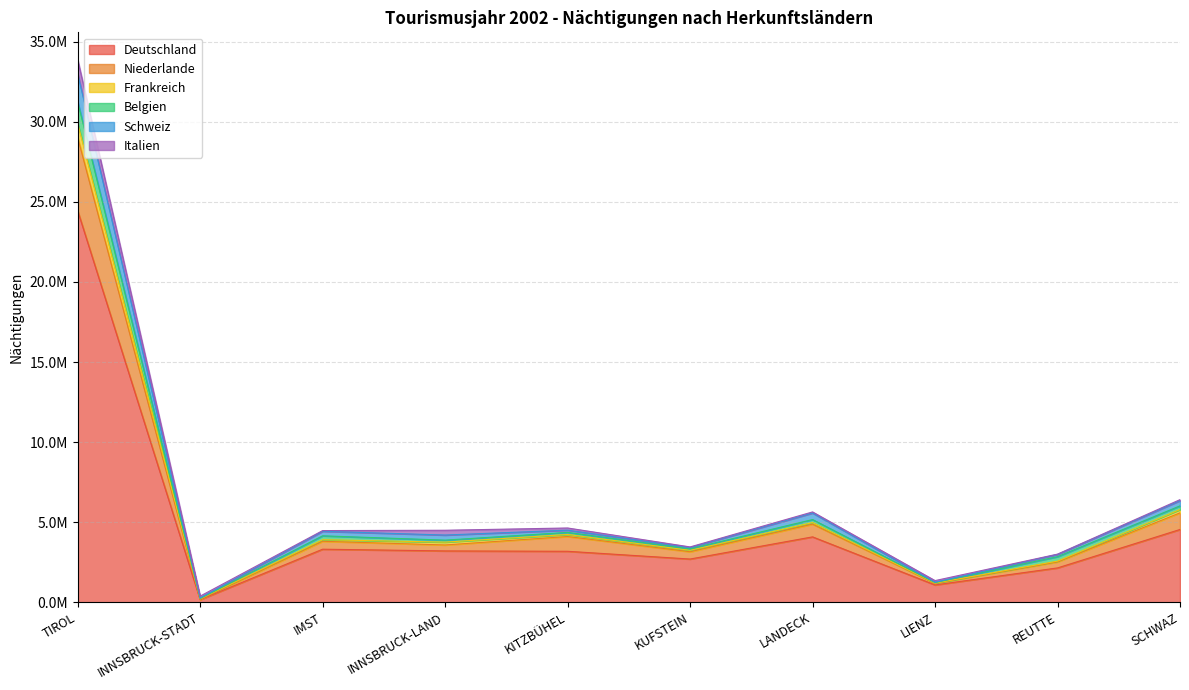

True or false: Belgien and Niederlande cross at least once.

False